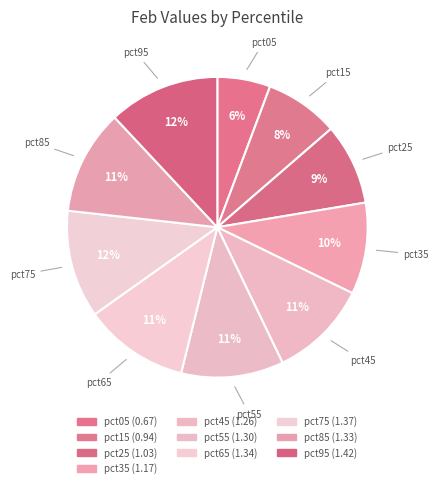

What is the smallest slice in the pie chart?

pct05